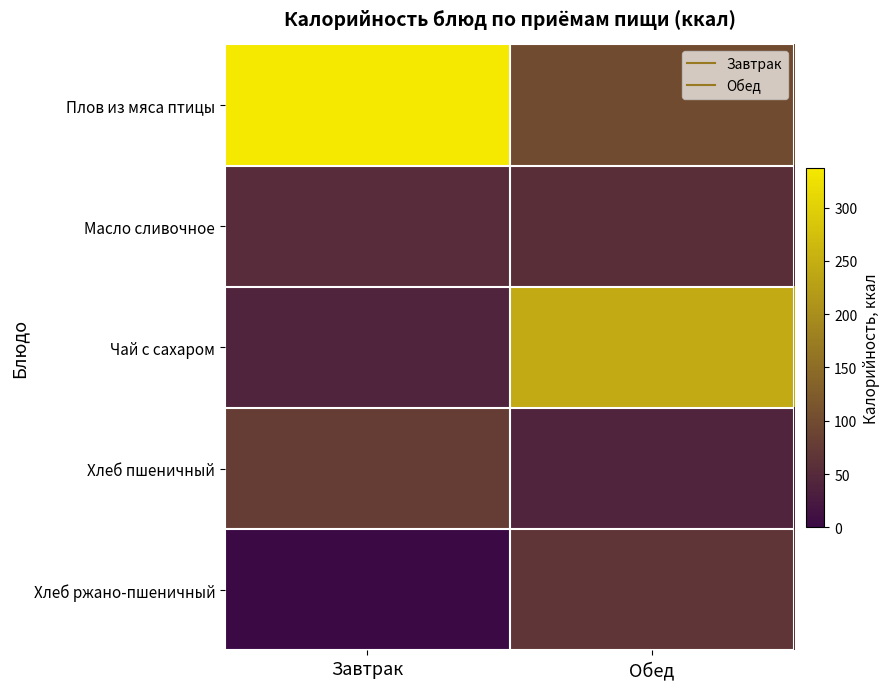

At which category does the chart reach its minimum across all series?

Завтрак